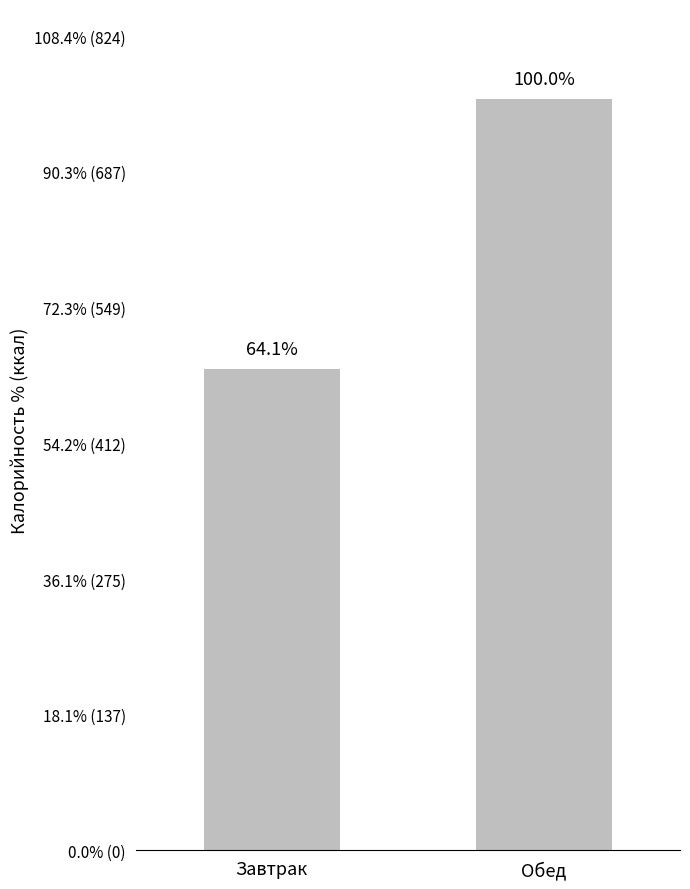

Which has a higher value, Завтрак or Обед?

Обед